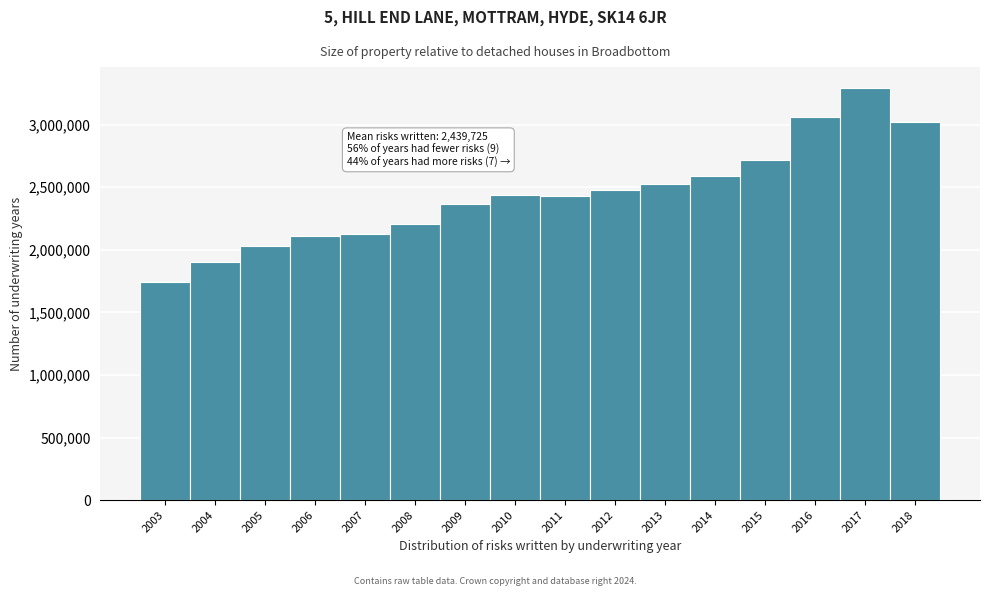

The value at 2013 is 3939299. True or false?

False